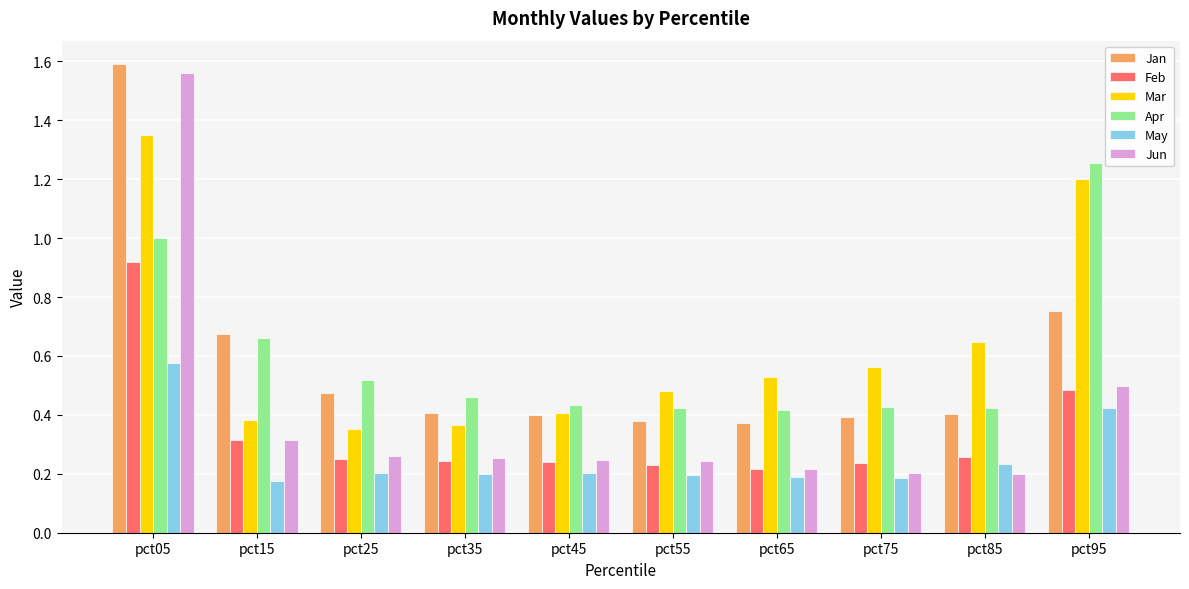

What is the difference between the maximum and second lowest values in the Mar series?

1.0